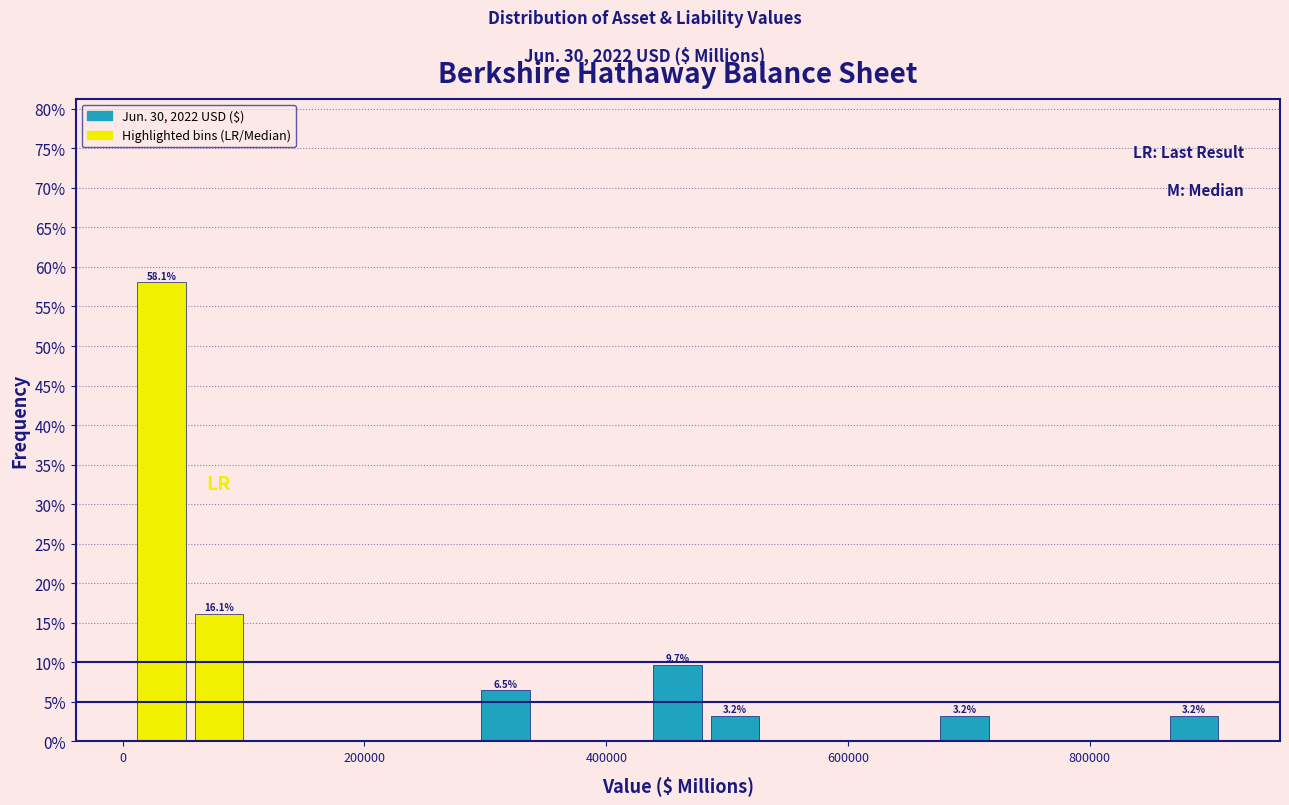

Around what value on the x-axis is the tallest bar? Give the approximate position of its centre, as read against the axis.

40000